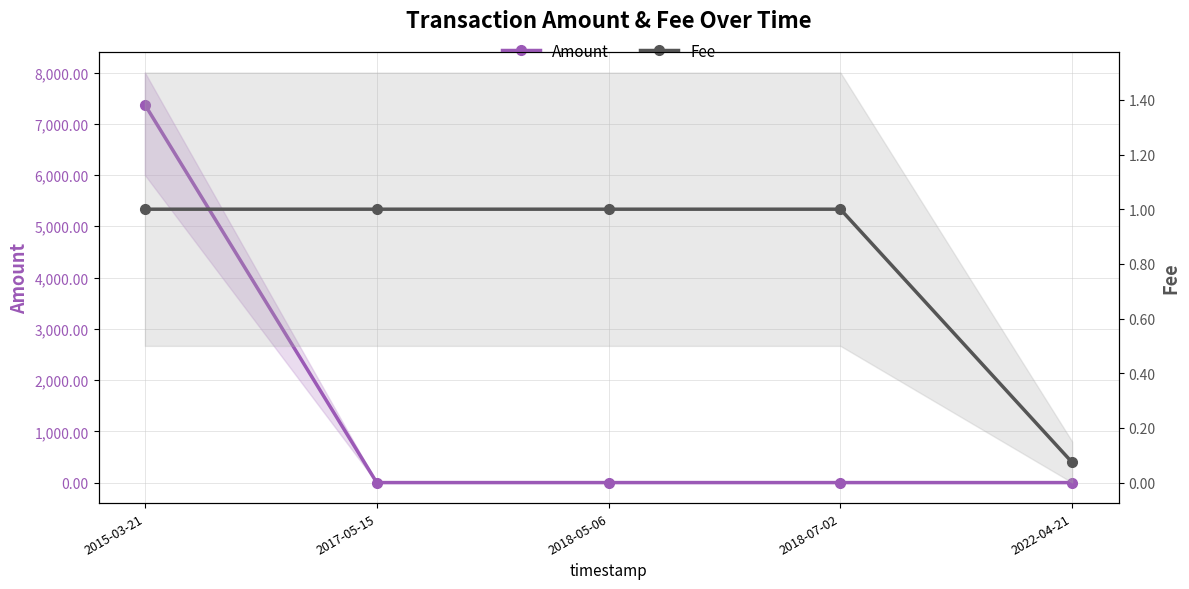

What is the total value across all series at 2015-03-21?

7373.1